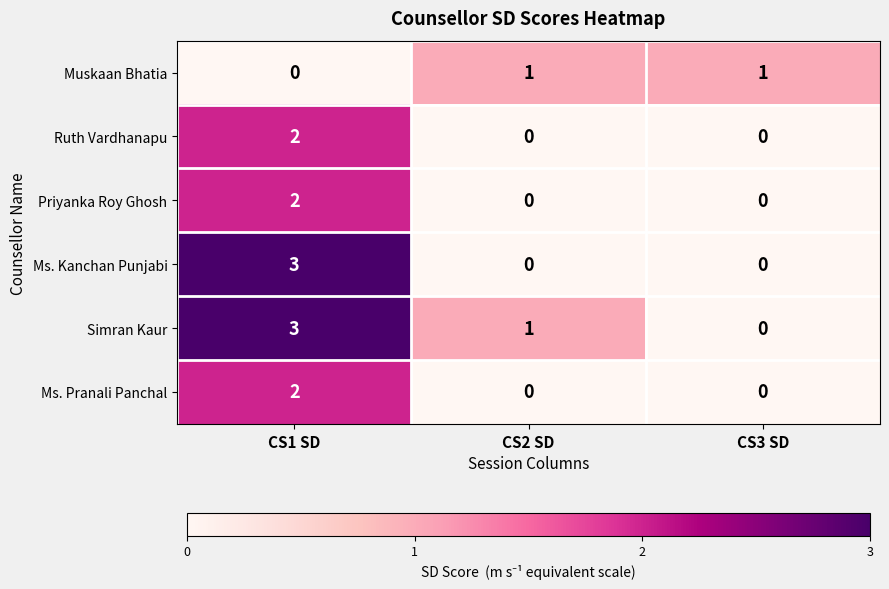

How many categories are shown in the chart?

3